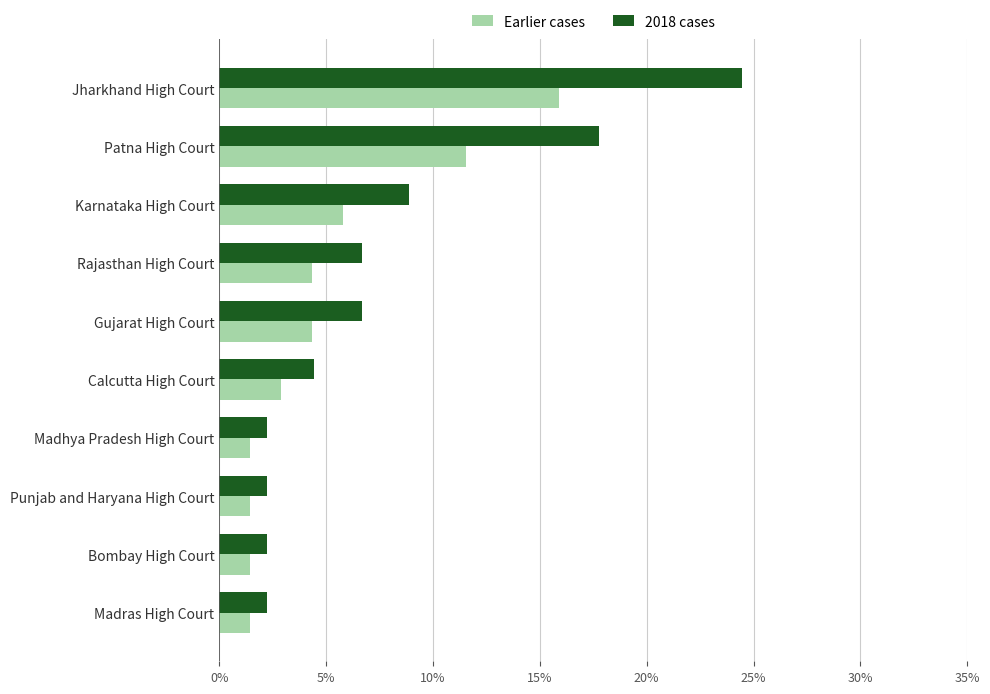

What are all the series names shown in the legend?

Earlier cases, 2018 cases